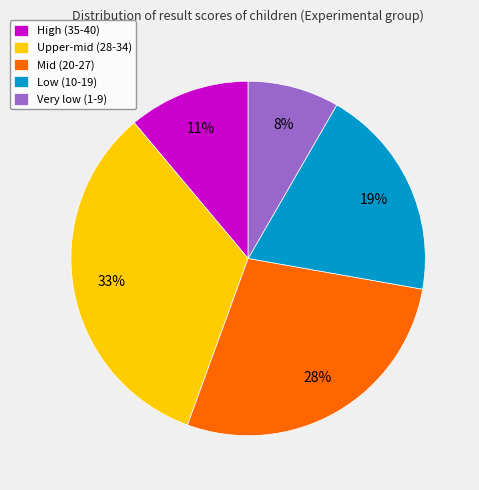

Is there any slice that represents more than half of the pie?

No